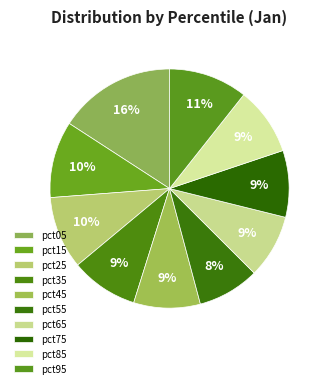

Between pct15 and pct55, which is larger?

pct15